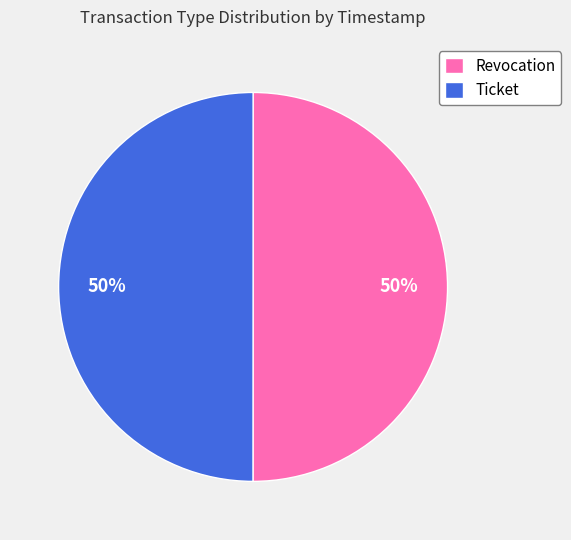

The Ticket slice represents 60% of the pie. True or false?

False